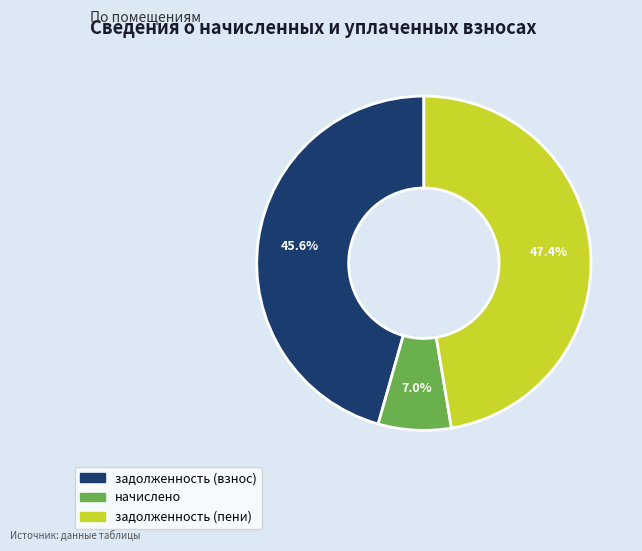

Is there any slice that represents more than half of the pie?

No